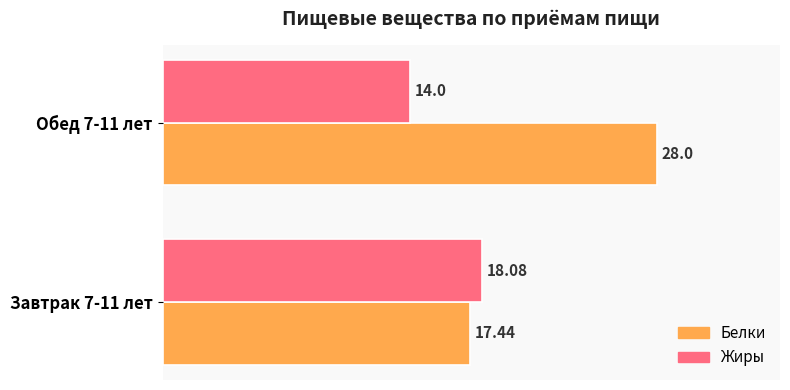

What is the maximum value shown in the chart?

28.0